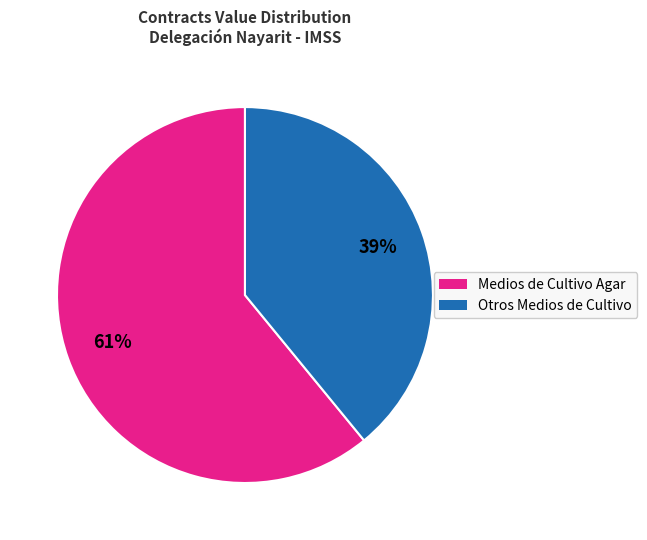

To the nearest percent, what is the difference between the largest and smallest slice percentages?

22%